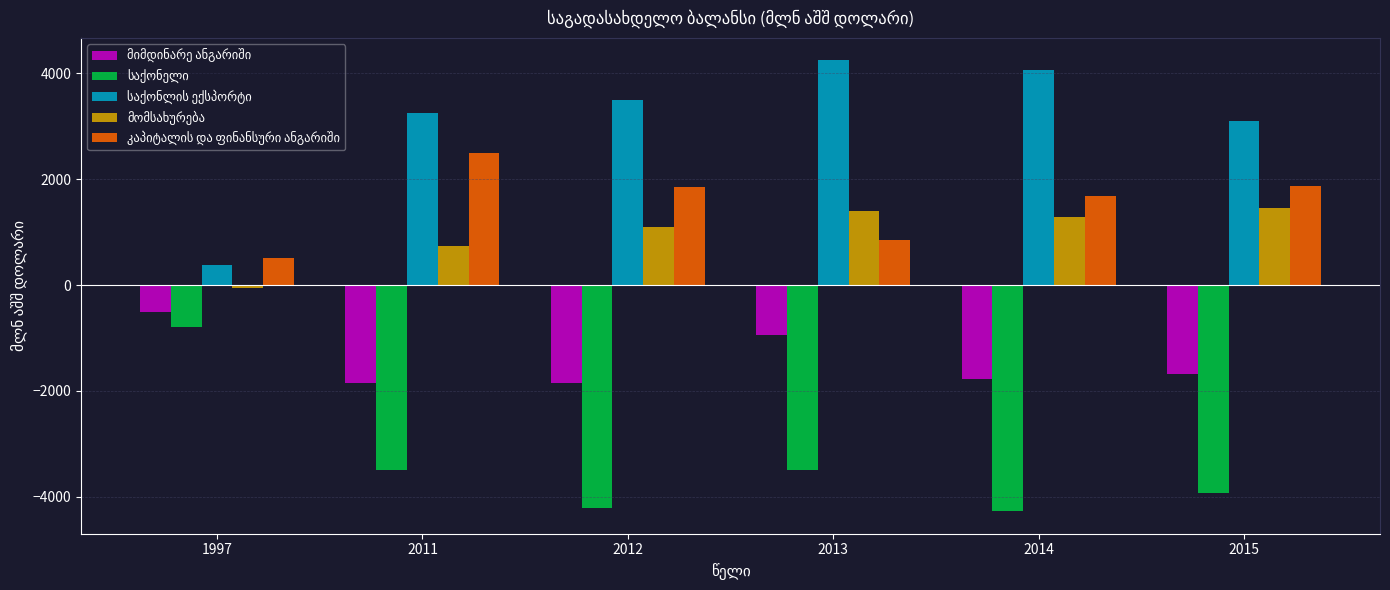

At how many categories does at least one series exceed 2322?

5